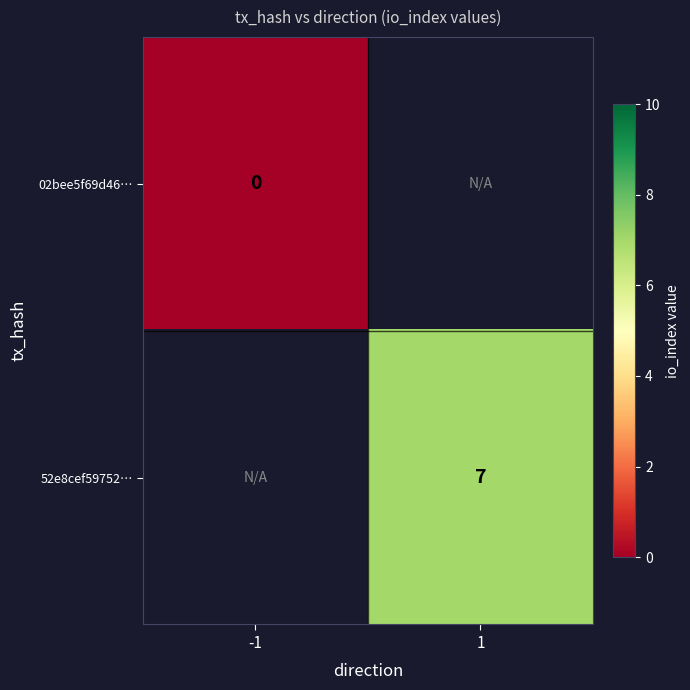

The value of 52e8cef59752… at 1 is 7. True or false?

True